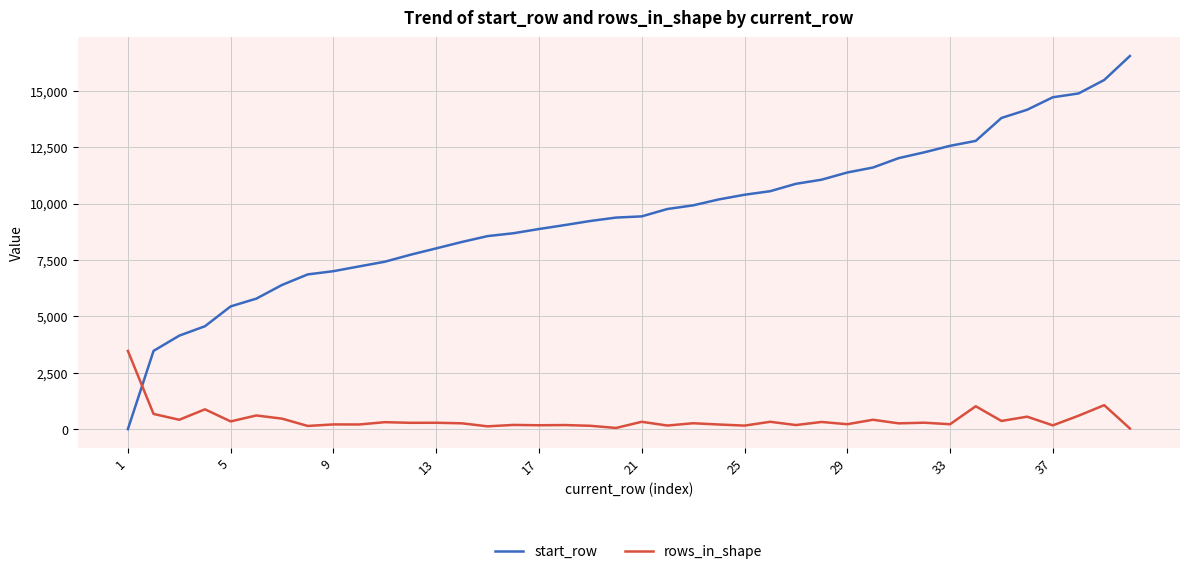

What is the difference between the second highest and second lowest values in the rows_in_shape series?

1010